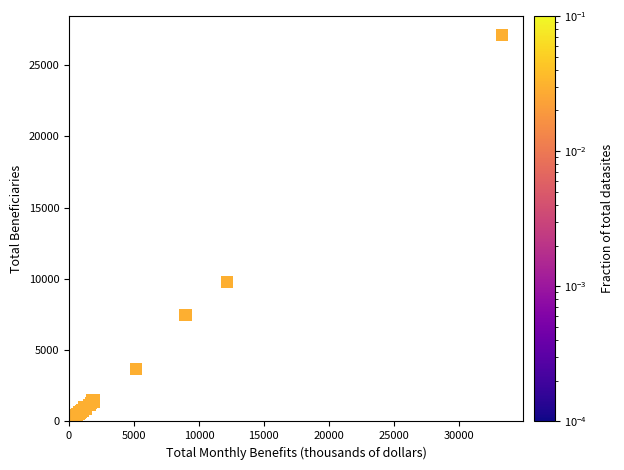

What Y value in the scatter plot is closest to 13562?

9785